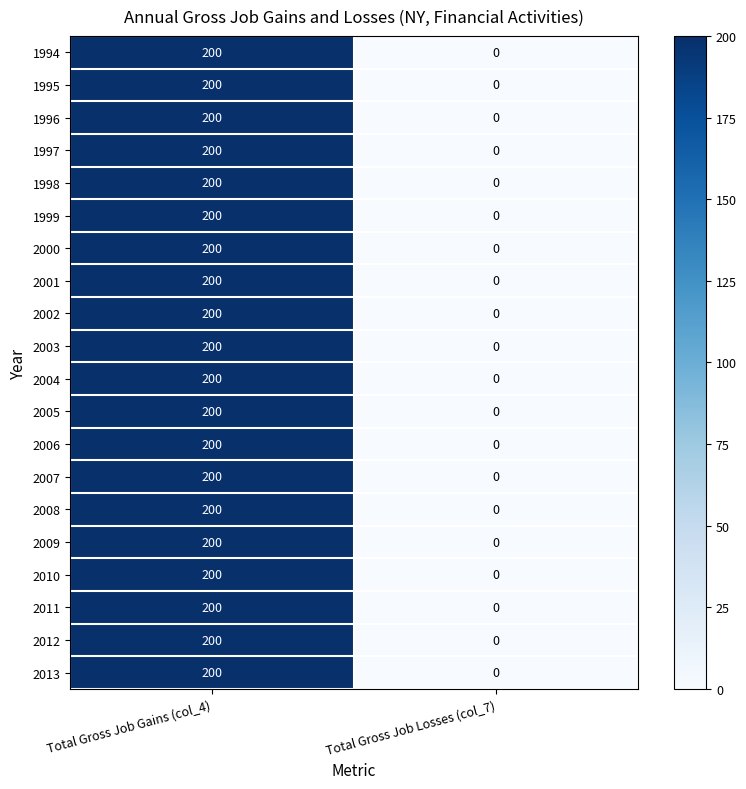

At which category is the sum across all series the highest?

Total Gross Job Gains (col_4)